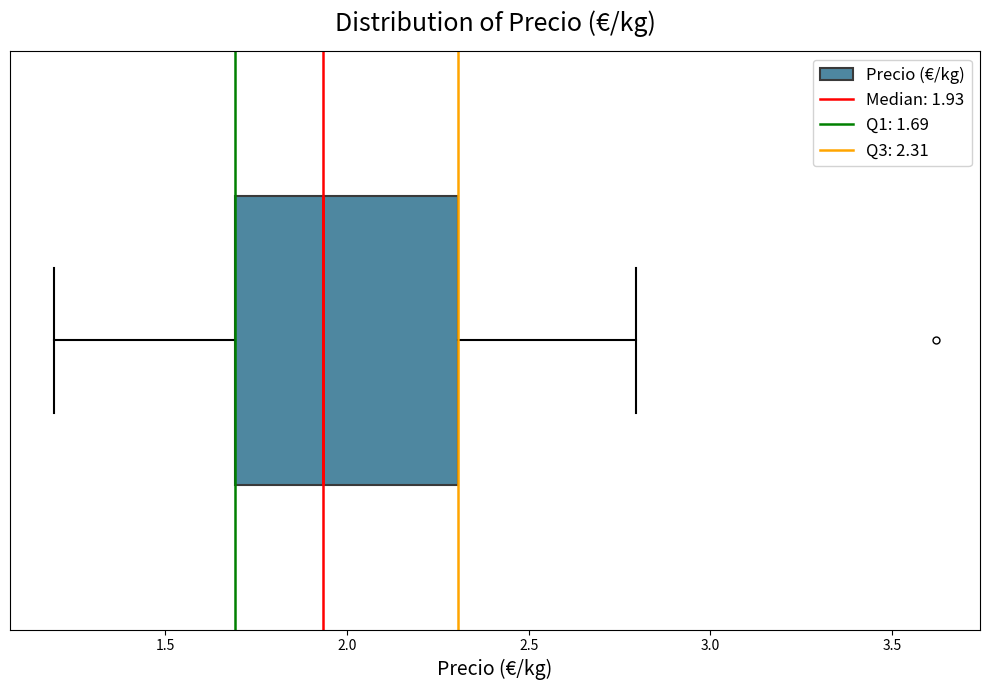

Transcribe this box plot: give where the median line is, the range the box spans, and where the two whiskers end, as read against the x-axis. The values are not printed on the chart, so give them approximately, as read against the axis.

median 1.95, box 1.70 to 2.30, whiskers 1.20 to 2.80